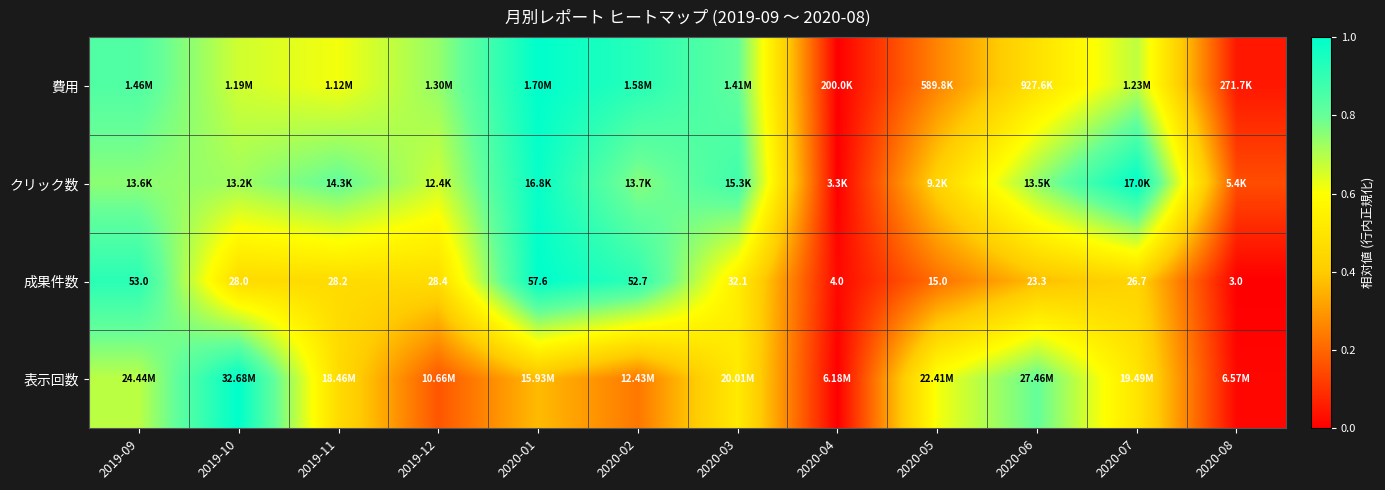

What is the spread (max minus min) of values at 2019-09?

0.2